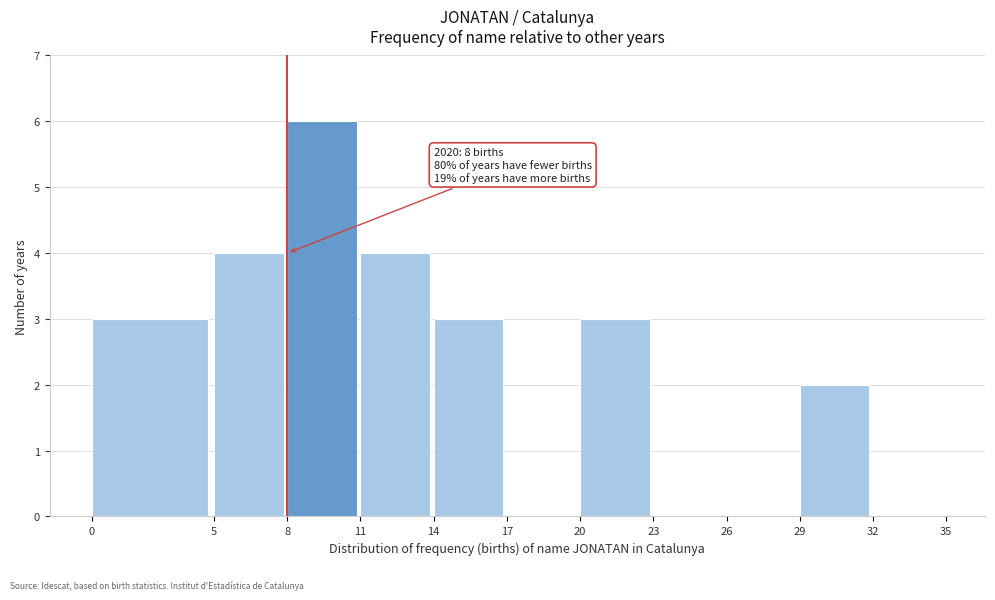

Over which range of the x-axis is the bar tallest?

8 to 11